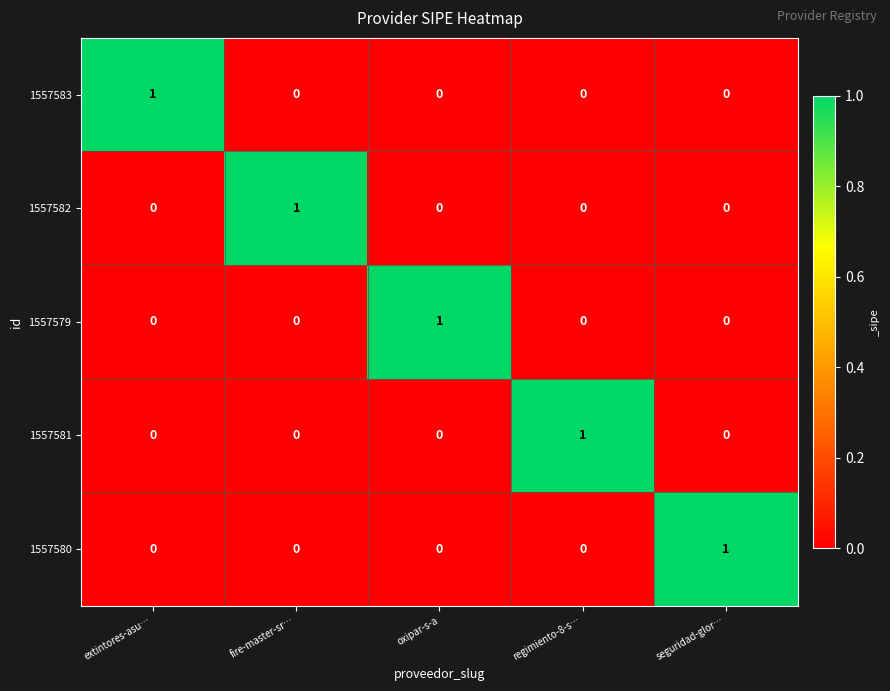

How many data points in 1557582 are above 0?

1